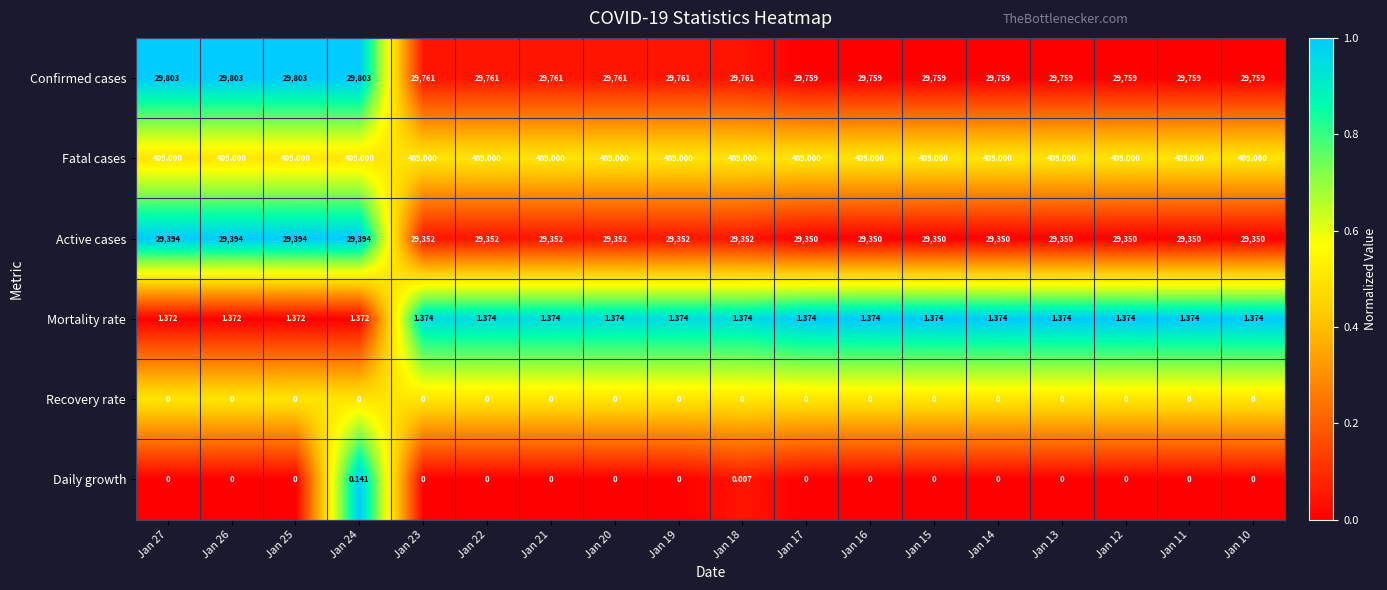

Rank the series by their maximum value, from highest to lowest.

Confirmed cases, Active cases, Fatal cases, Mortality rate, Daily growth, Recovery rate